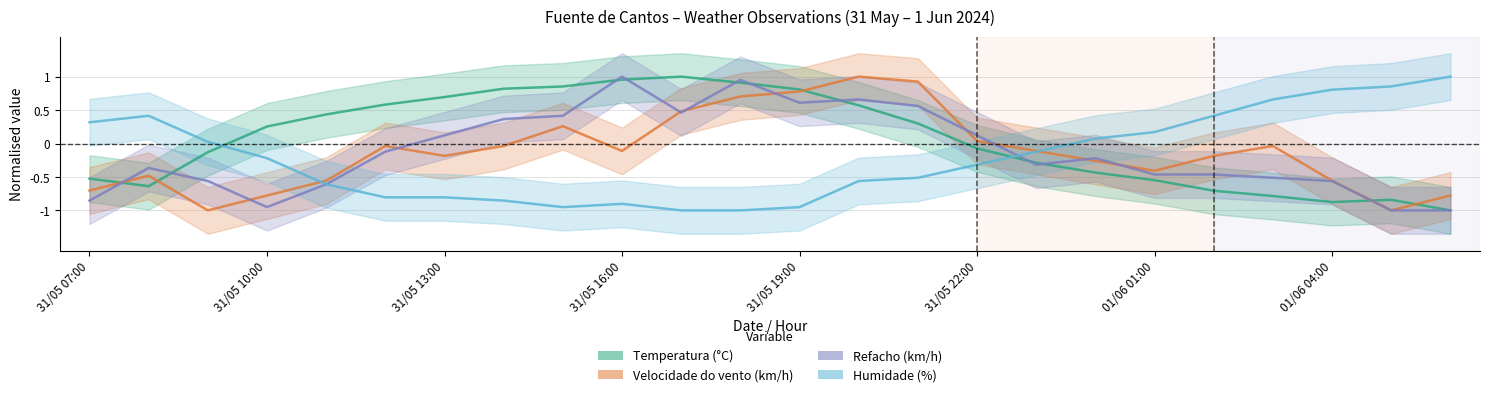

What is the sum of all Temperatura (°C) values?

1.3